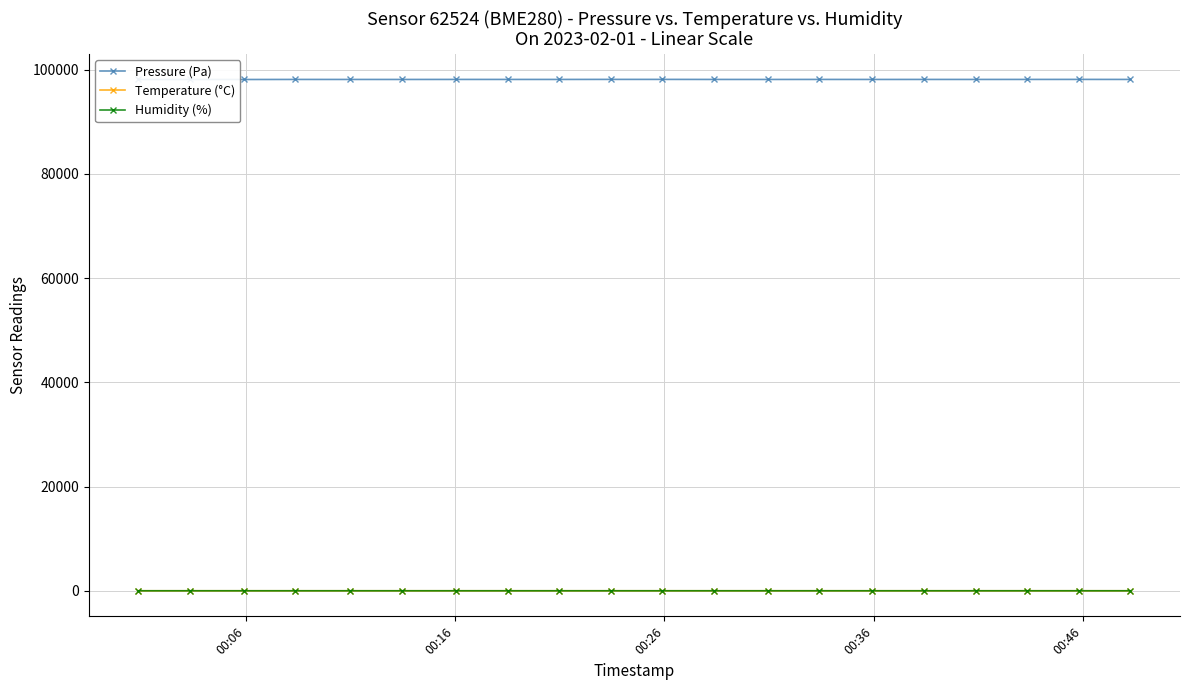

What is the value of the Pressure (Pa) point at the 17th from the left?

98100.4